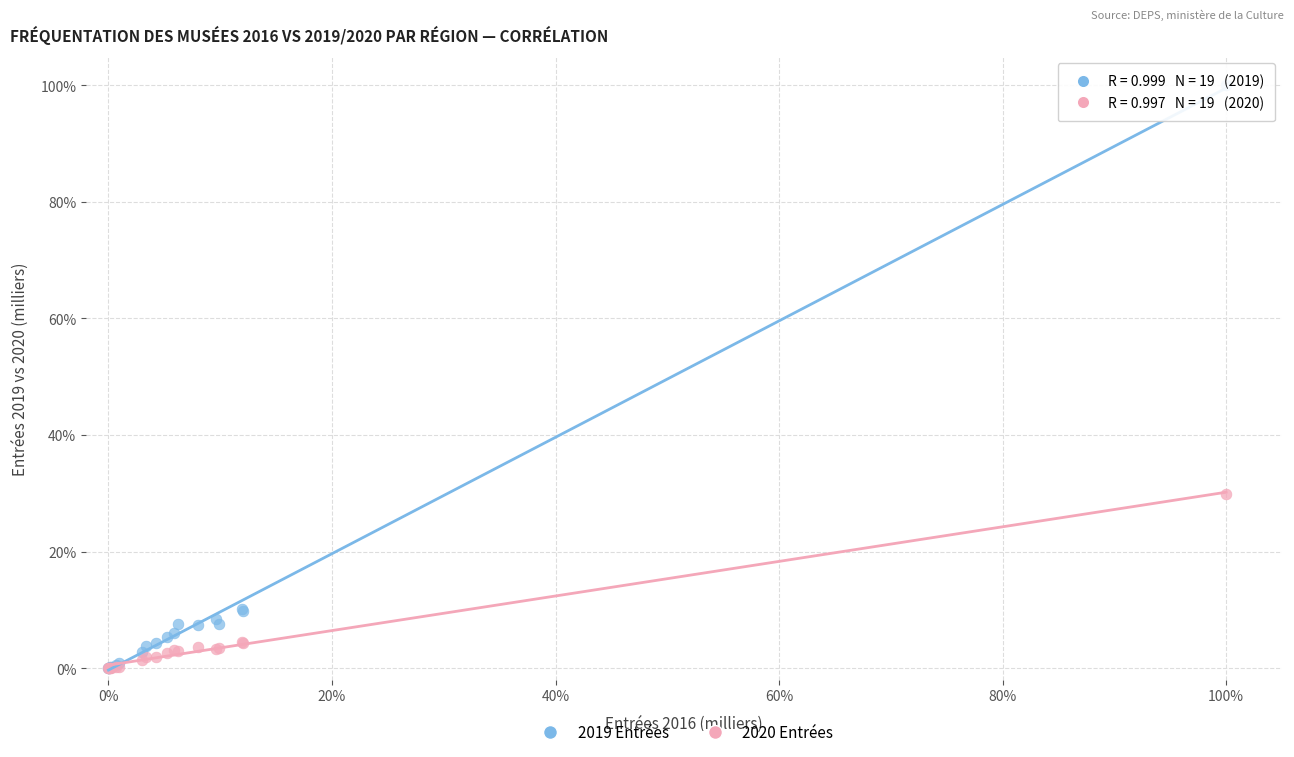

Which series has the largest Y range (max minus min)?

2019 Entrées